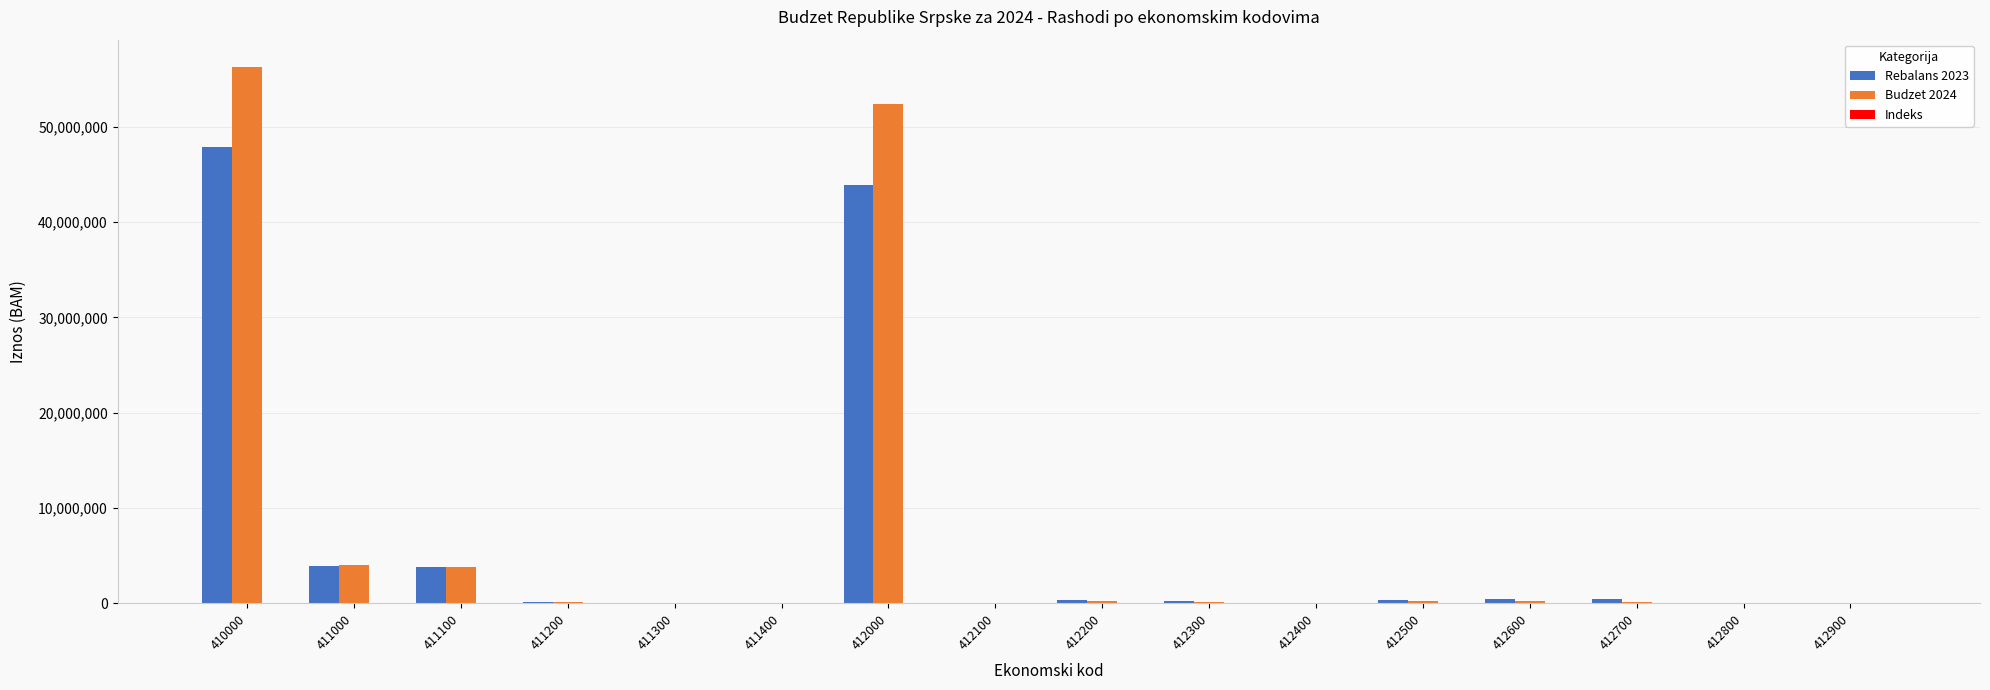

At which category is the sum across all series the highest?

410000